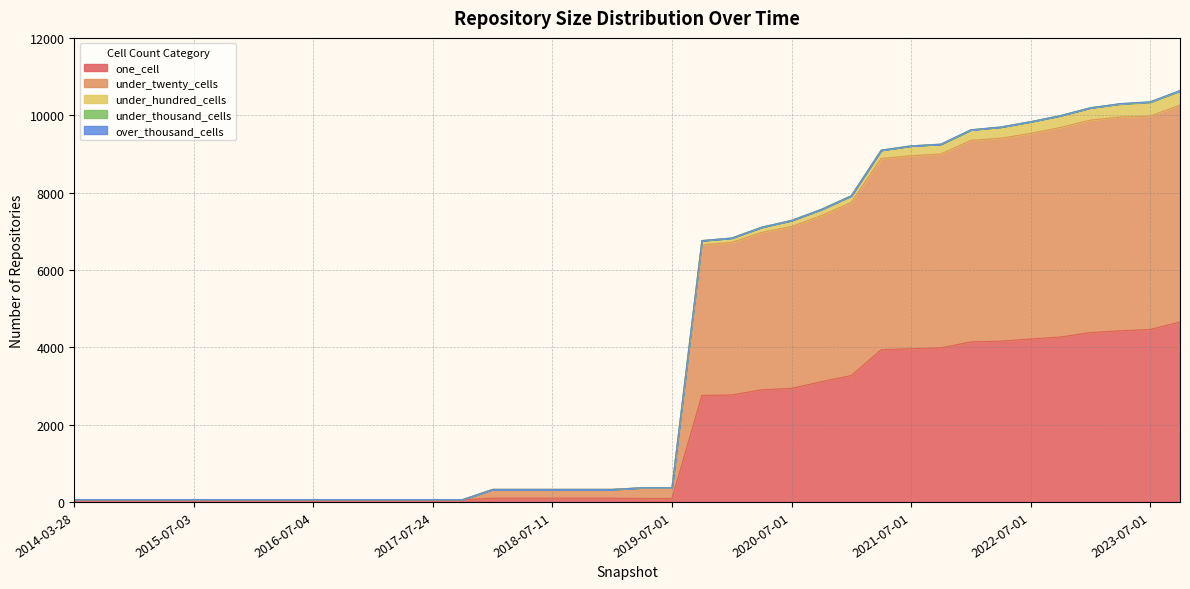

The value of one_cell at 2023-04-01 is 4426. True or false?

True